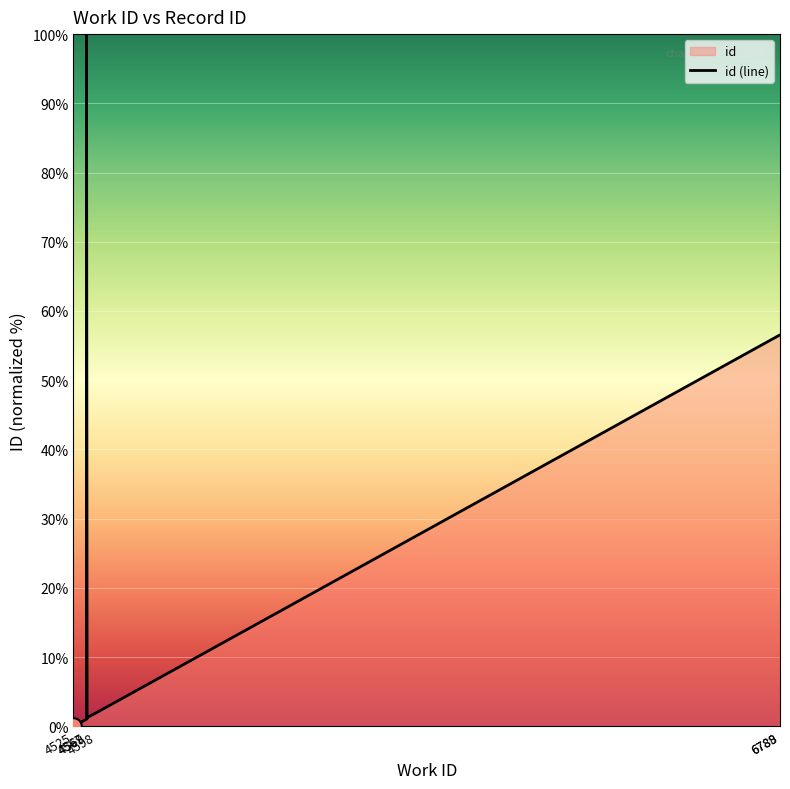

What is the change in value from 4525 to 6788?

+56.5